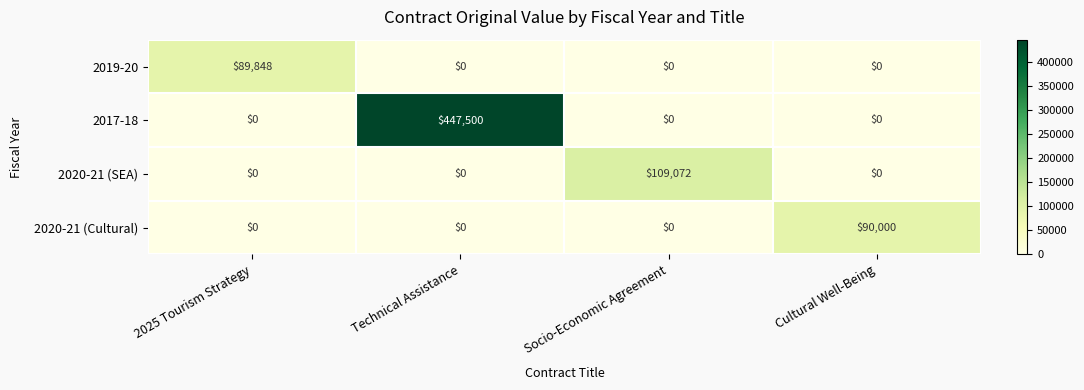

What is the maximum value for 2019-20?

89848